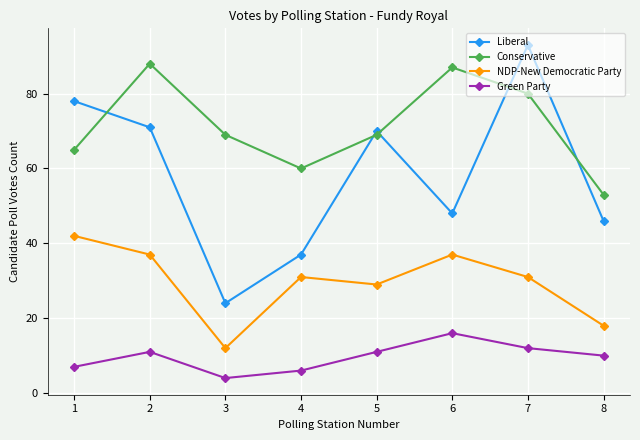

What is the maximum value shown in the chart?

93